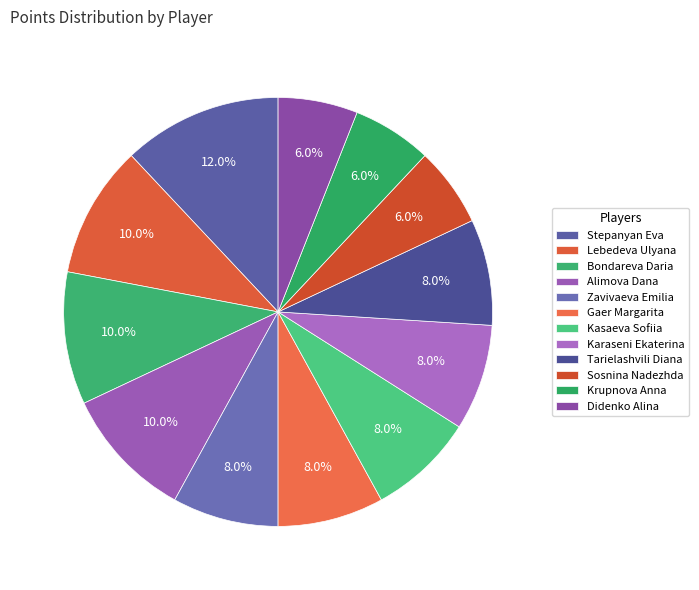

Combined, what portion of the pie is Bondareva Daria and Kasaeva Sofiia?

18.0%